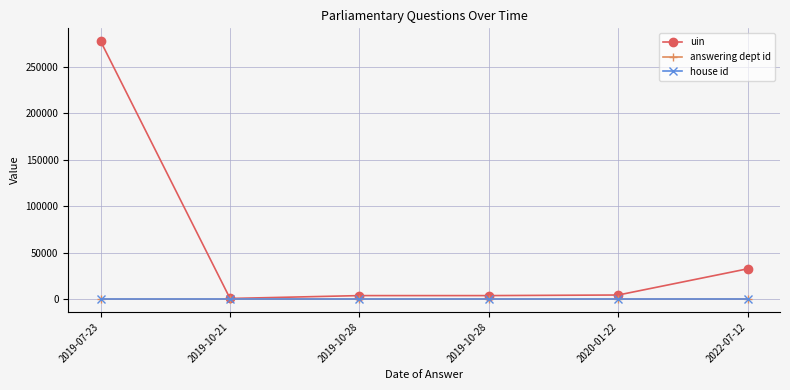

What is the label of the 1st point from the right?

2022-07-12